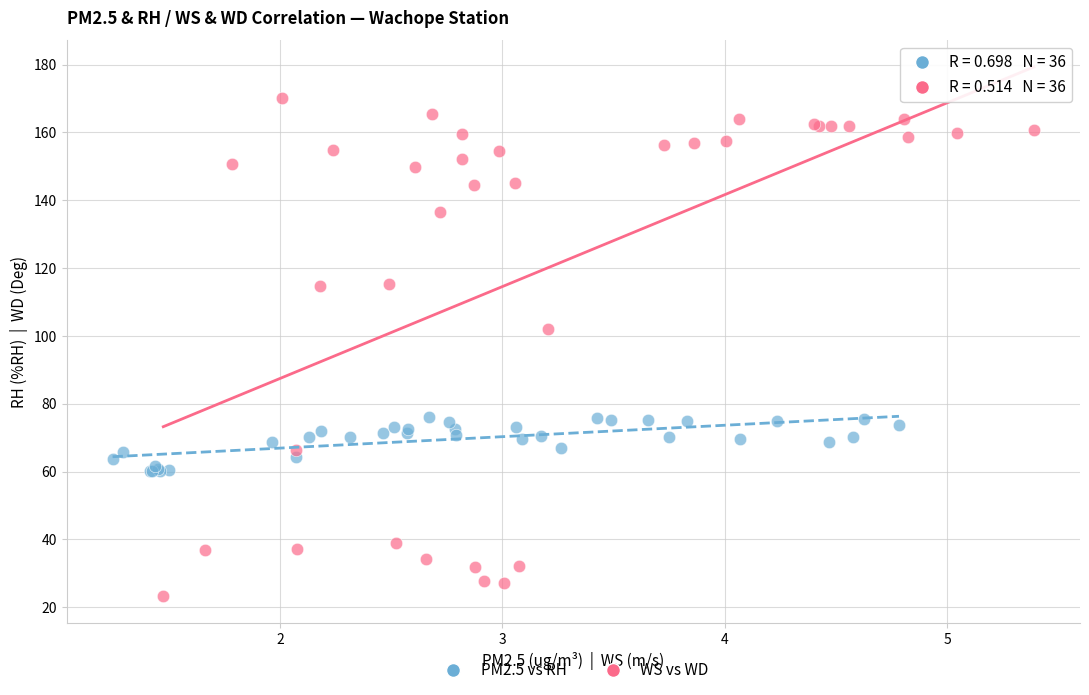

What are all the series names shown in the legend?

PM2.5 vs RH, WS vs WD